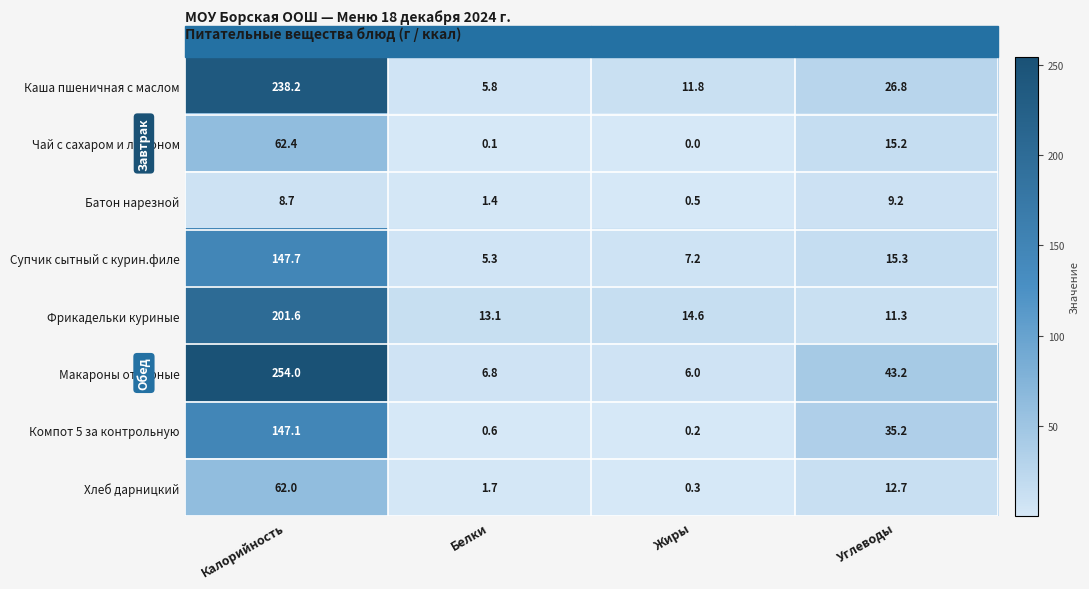

What is the maximum value shown in the chart?

254.0